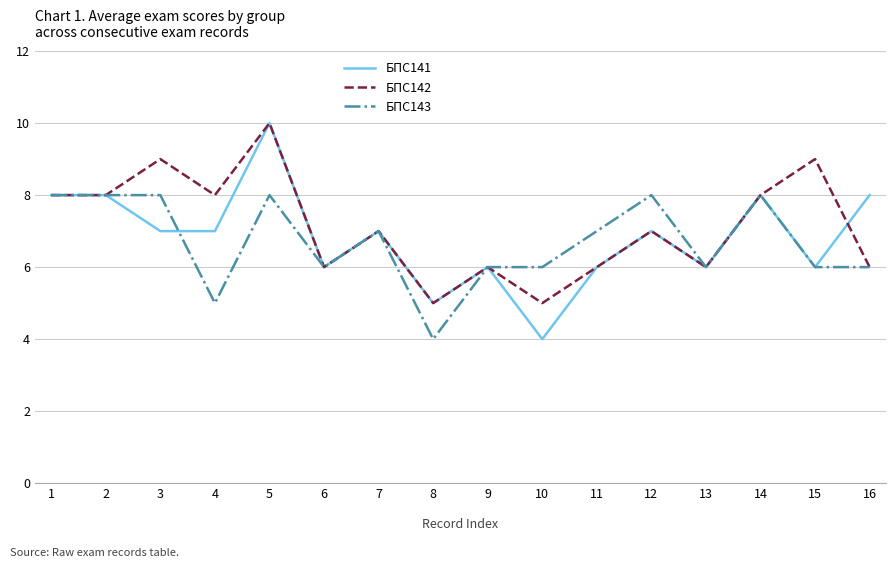

Count the БПС143 values in the range 6 to 8.

14